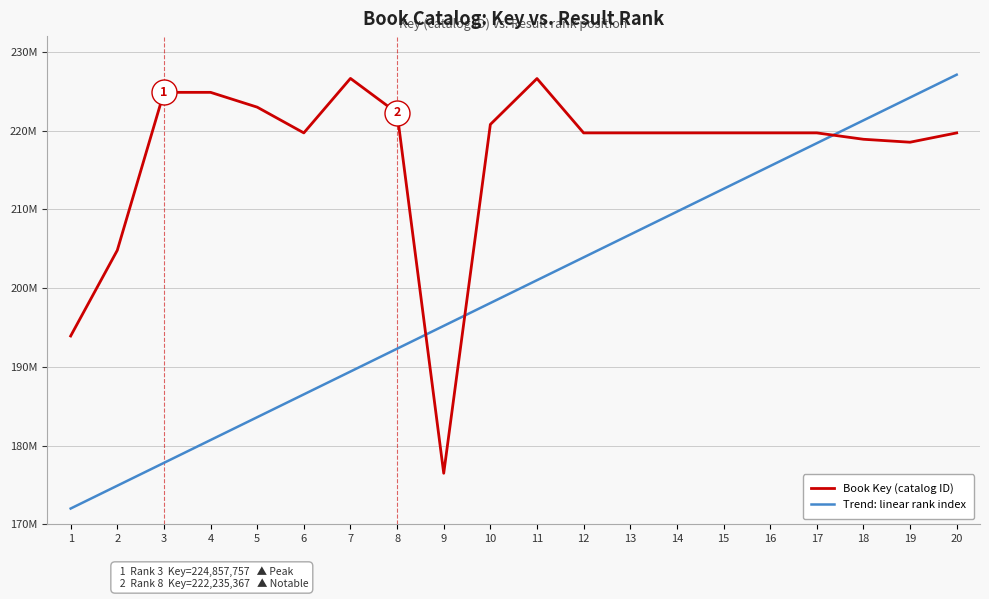

Which category has the highest value across all series?

20